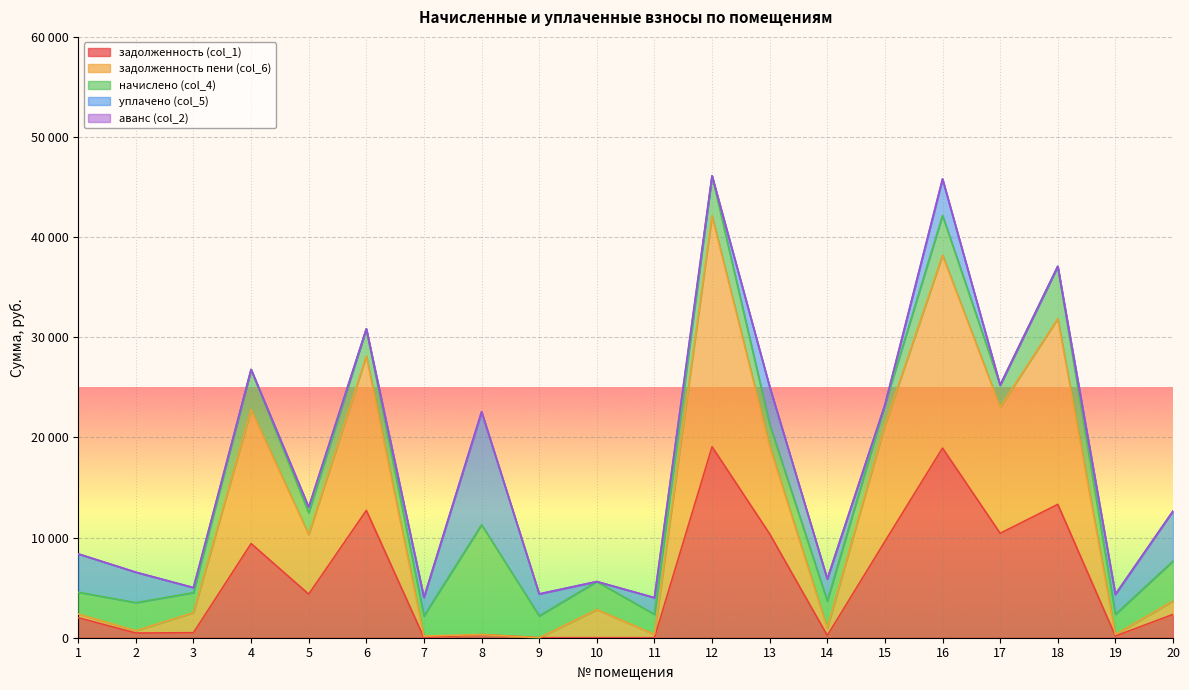

How many lines are shown in the chart?

5